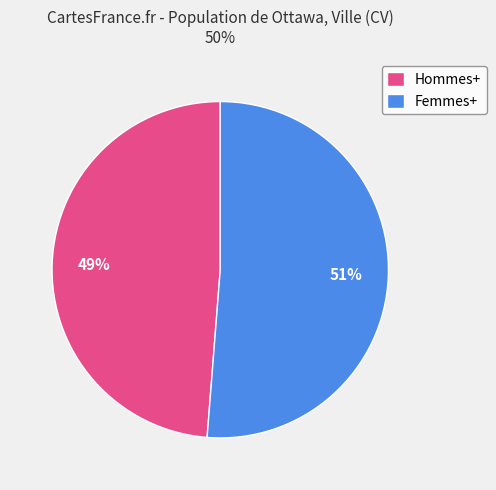

Between Femmes+ and Hommes+, which is larger?

Femmes+